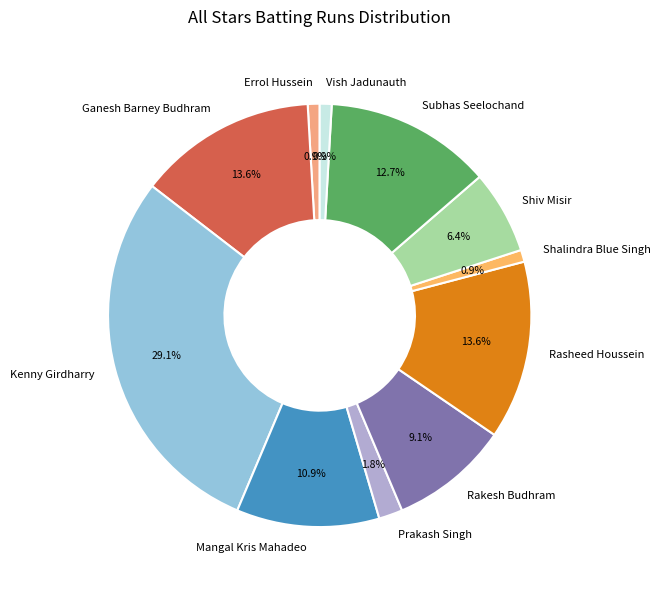

Between Prakash Singh and Subhas Seelochand, which is larger?

Subhas Seelochand